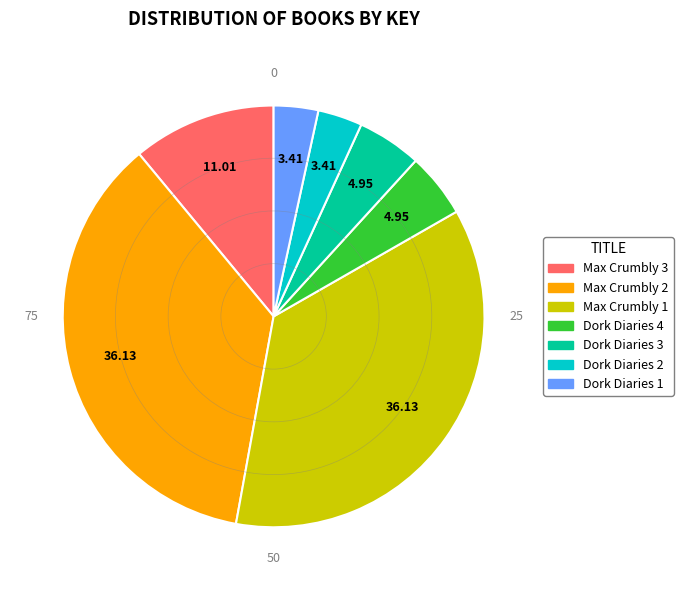

Is there any slice that represents more than half of the pie?

No